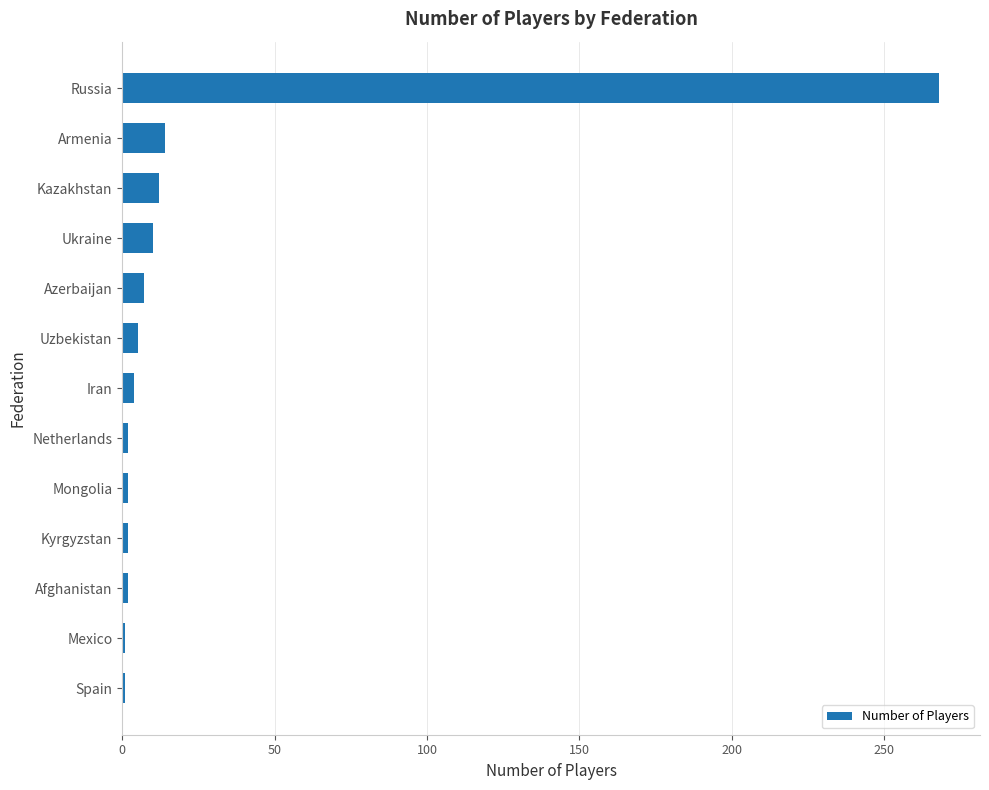

Which label corresponds to the largest value in the chart?

Russia